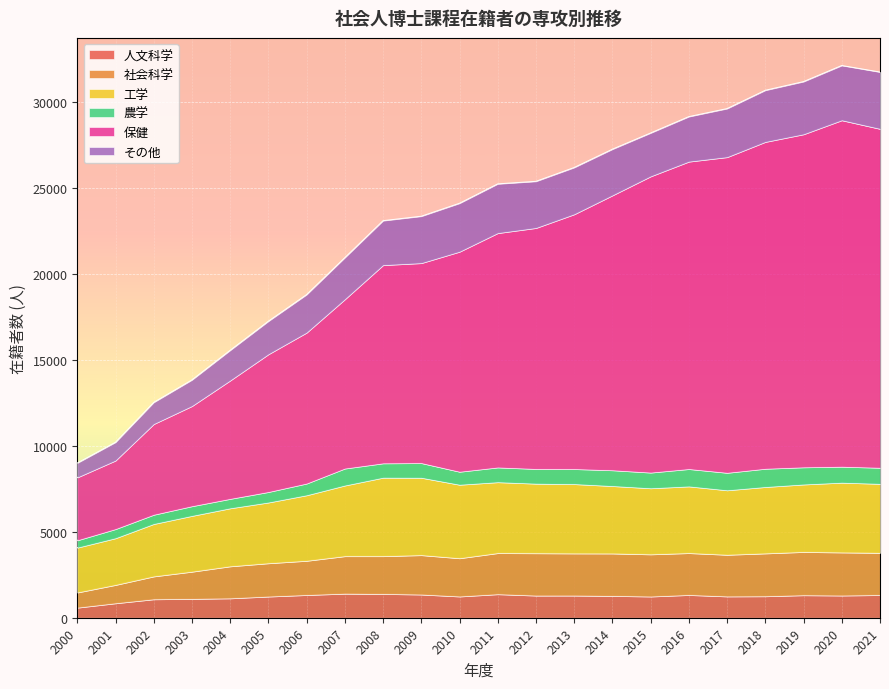

Between 2018 and 2021, which is larger?

2021